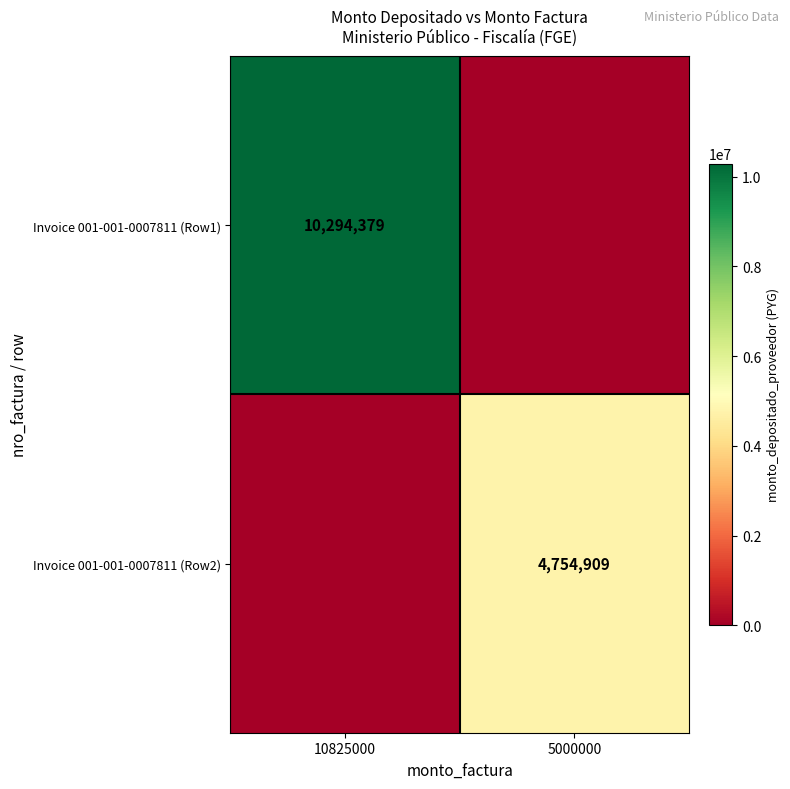

The Invoice 001-001-0007811 (Row1) series shows 16522420 at 10825000. True or false?

False